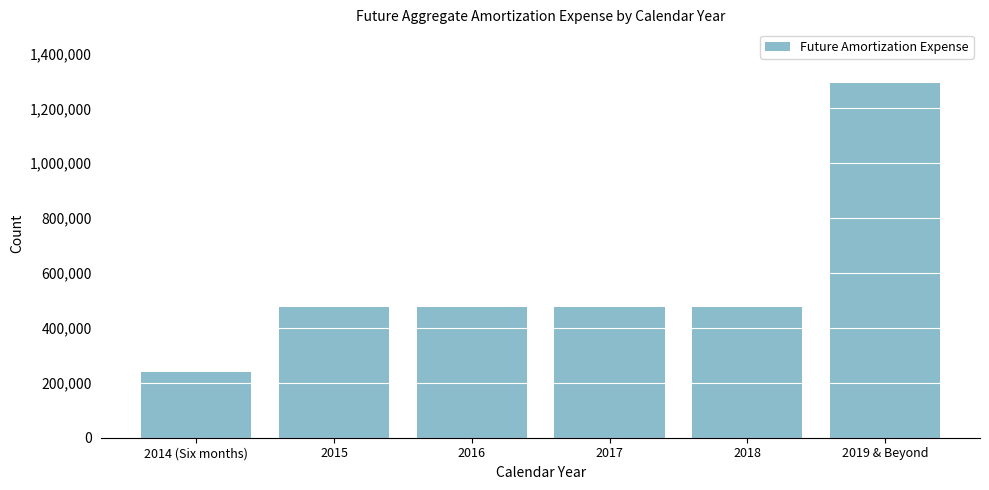

At which category does the chart reach its minimum across all series?

2014 (Six months)